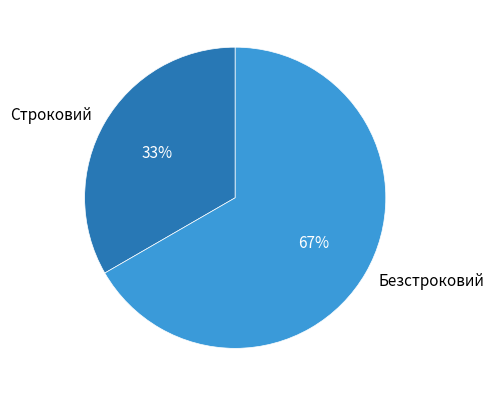

What is the majority slice?

Безстроковий